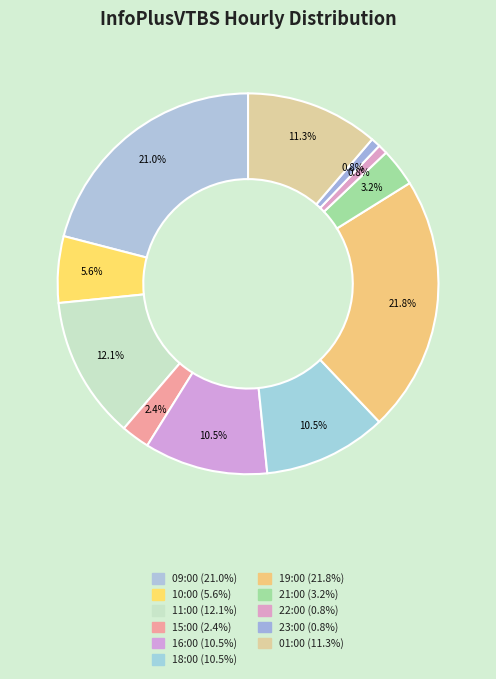

Count the number of slices in the pie.

11